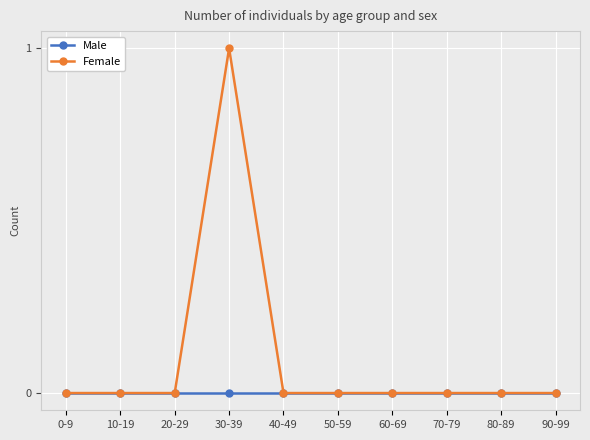

Is this an area chart (filled region under the line)?

No